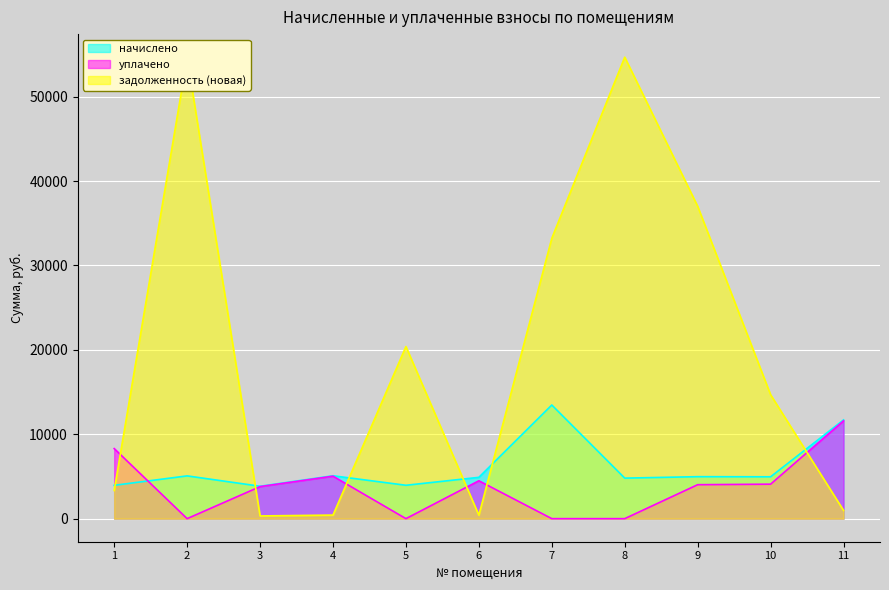

Which has a higher value, 2 or 4?

4